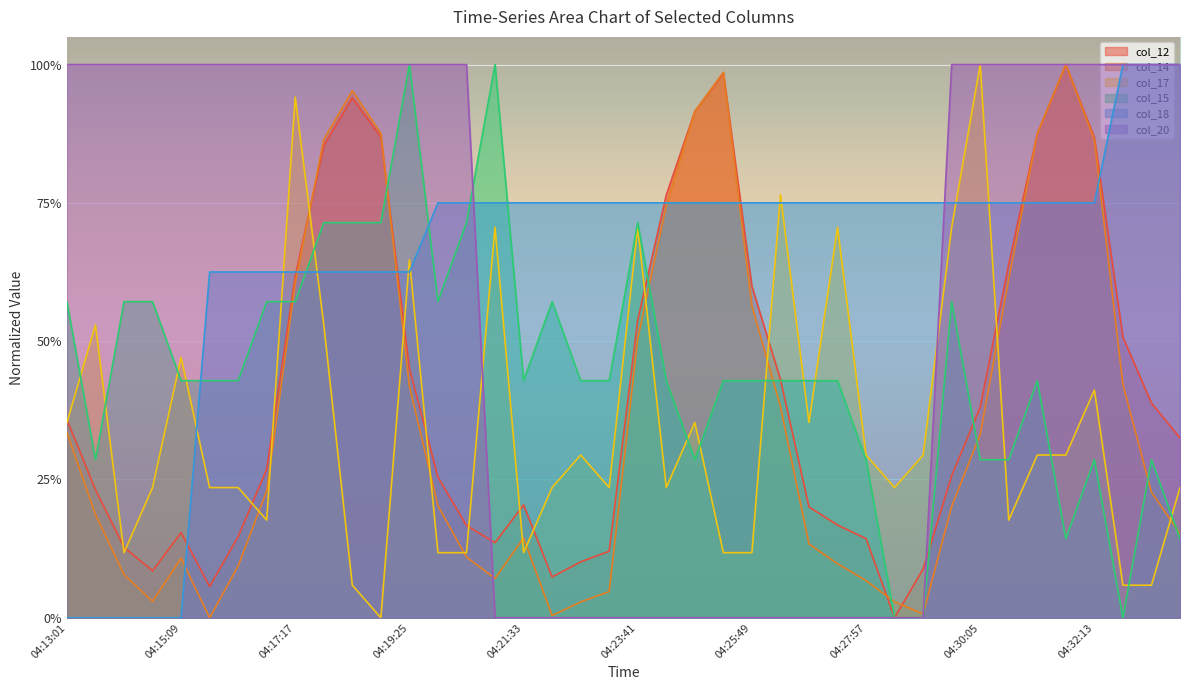

What are all the series names shown in the legend?

col_12, col_14, col_17, col_15, col_18, col_20